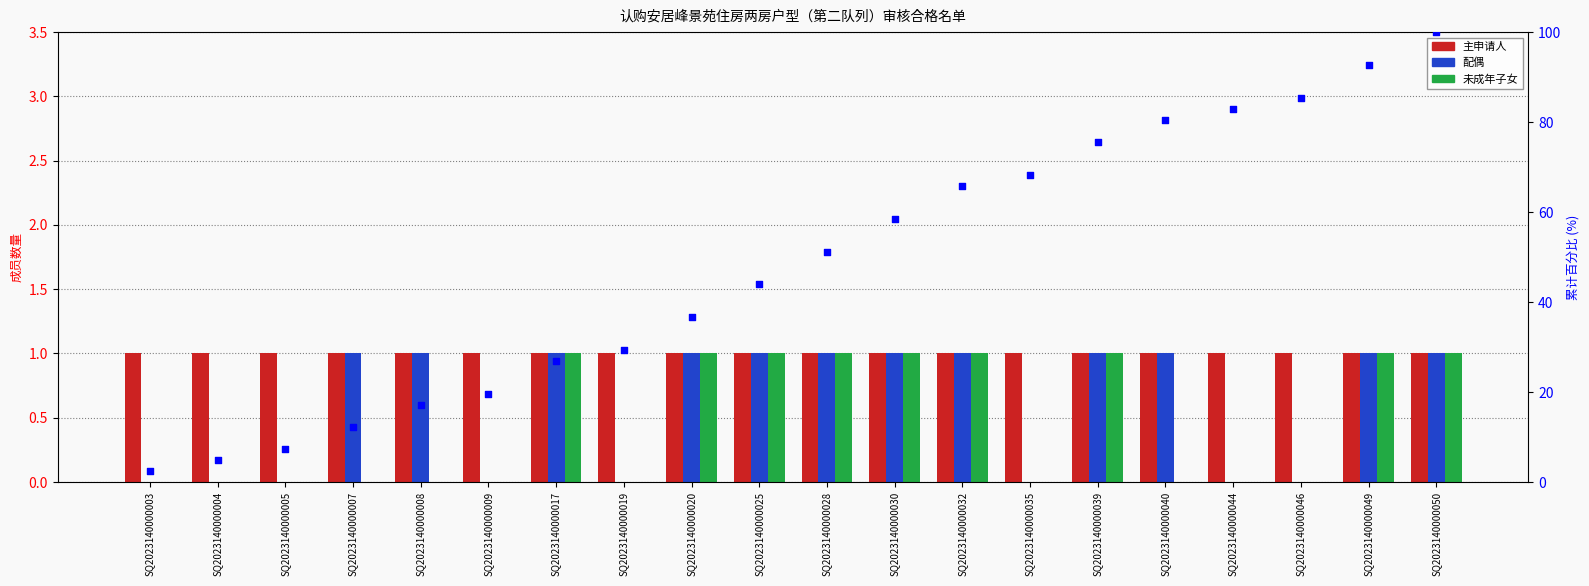

At how many categories does at least one series exceed 95?

1